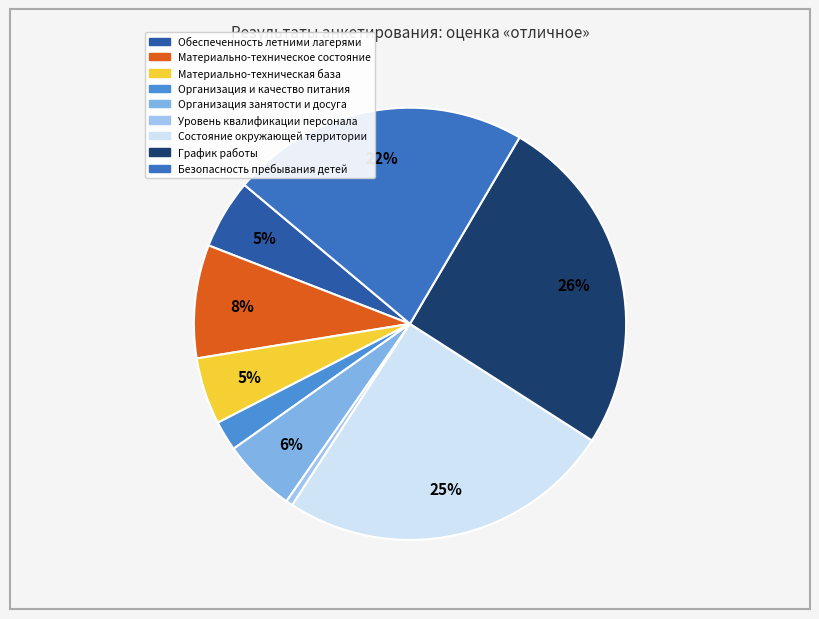

Which category has the smallest portion of the pie?

Уровень квалификации персонала